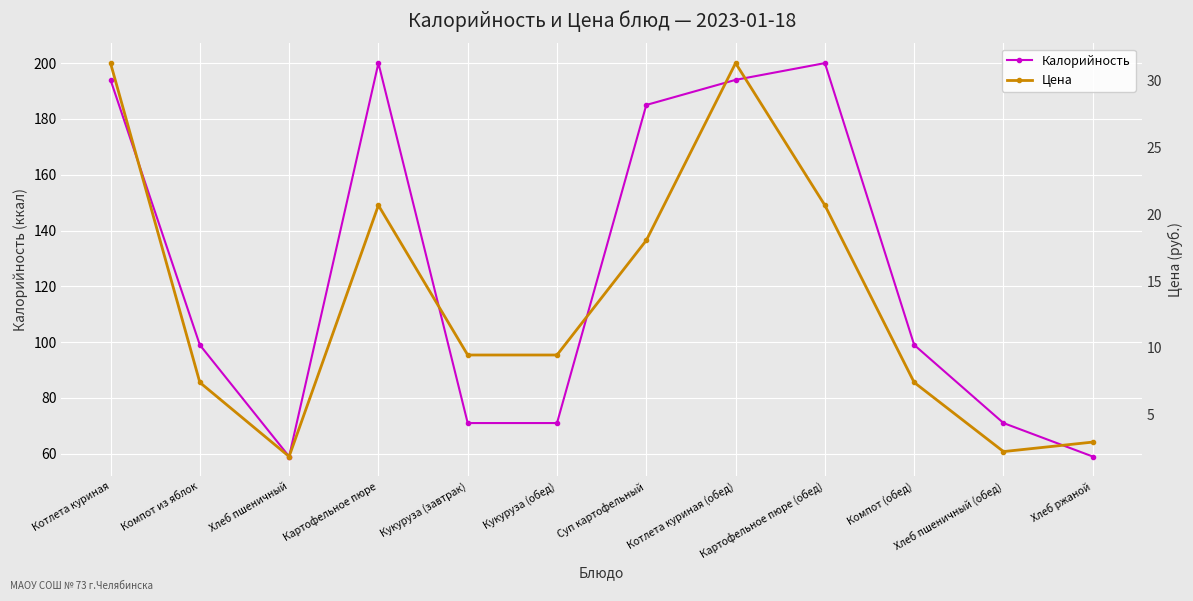

Between Кукуруза (обед) and Хлеб пшеничный (обед), which series saw the biggest shift?

Цена